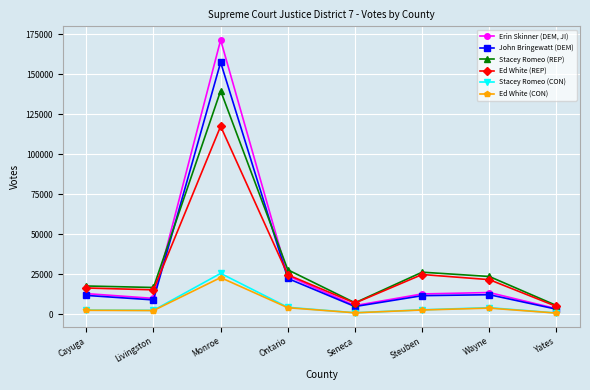

Is the value of John Bringewatt (DEM) at Livingston greater than the value of Stacey Romeo (REP) at Seneca?

Yes